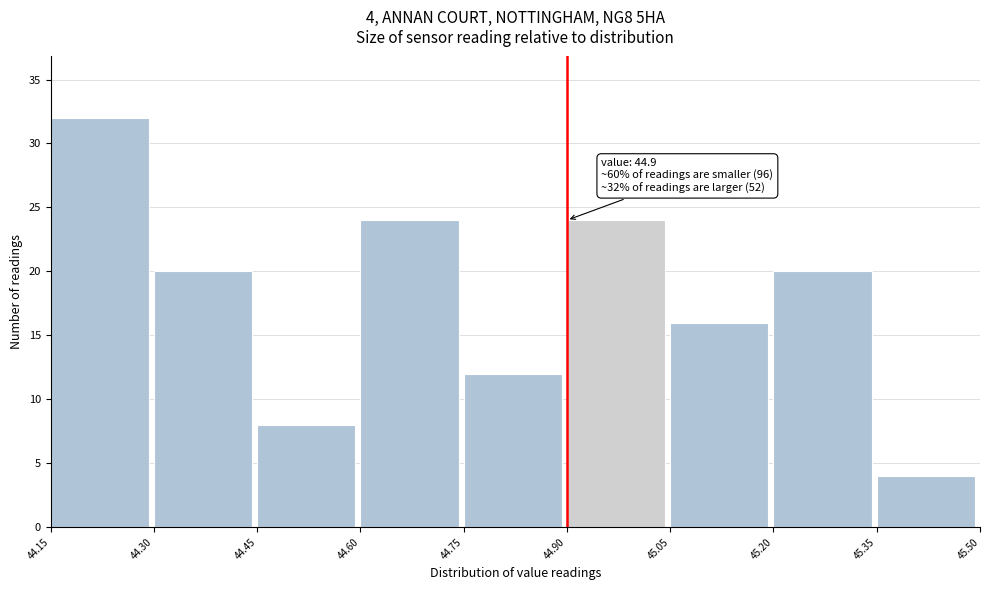

Which range on the x-axis has the tallest bar?

44.15 to 44.30